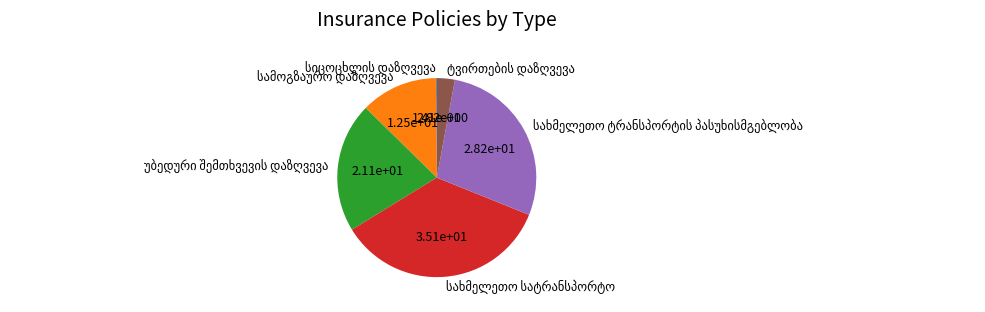

Is there any slice that represents more than half of the pie?

No